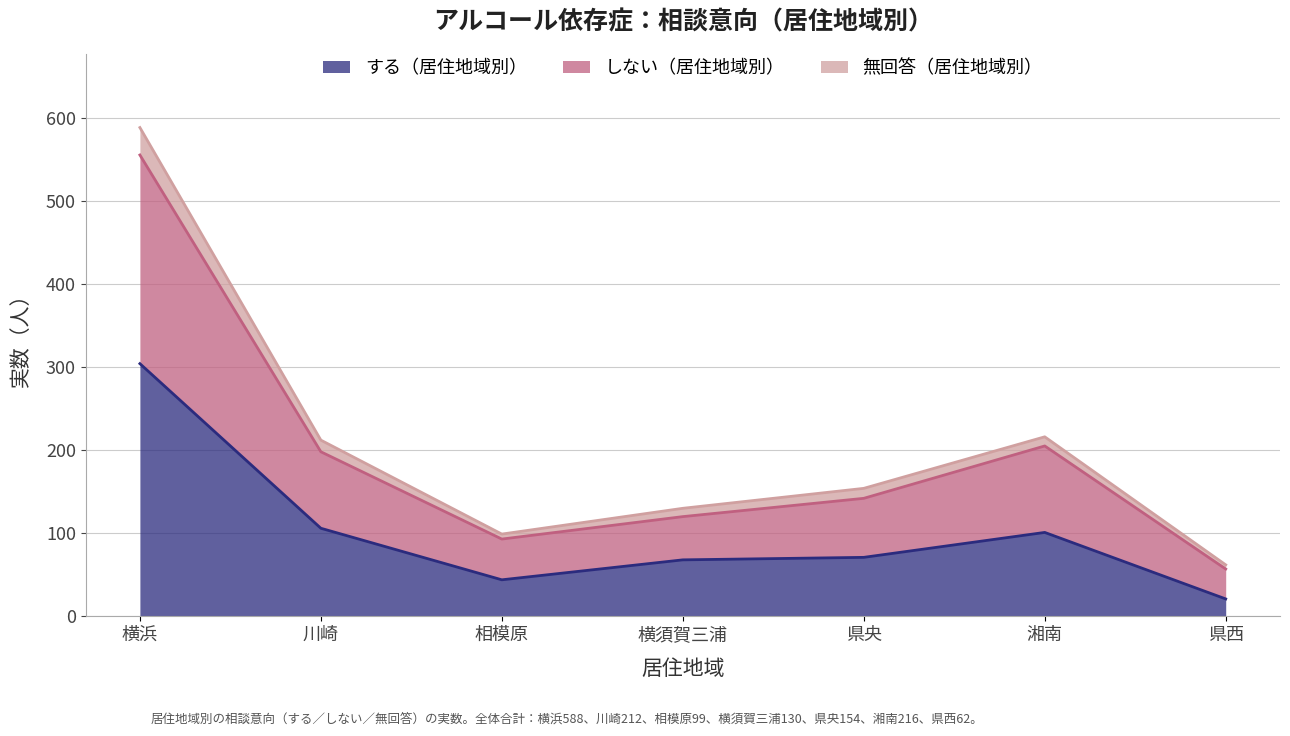

Which category has the highest value in the する（居住地域別） series?

横浜